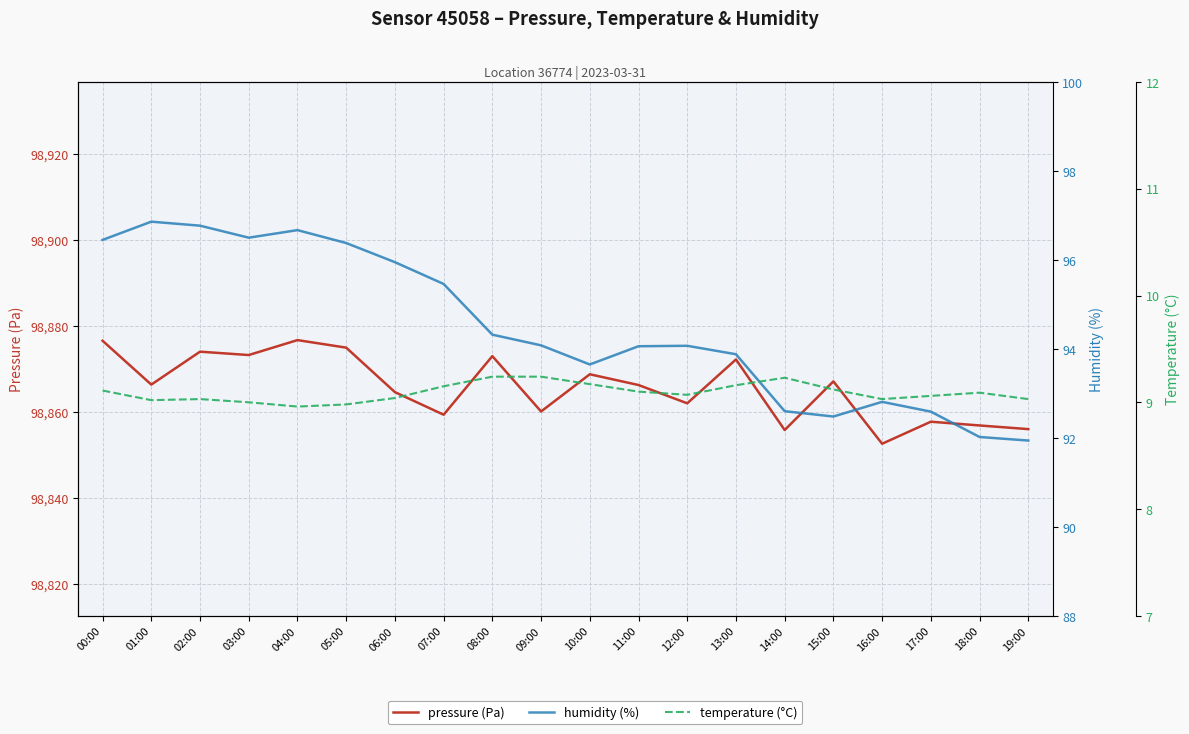

At which category is the sum across all series the highest?

04:00